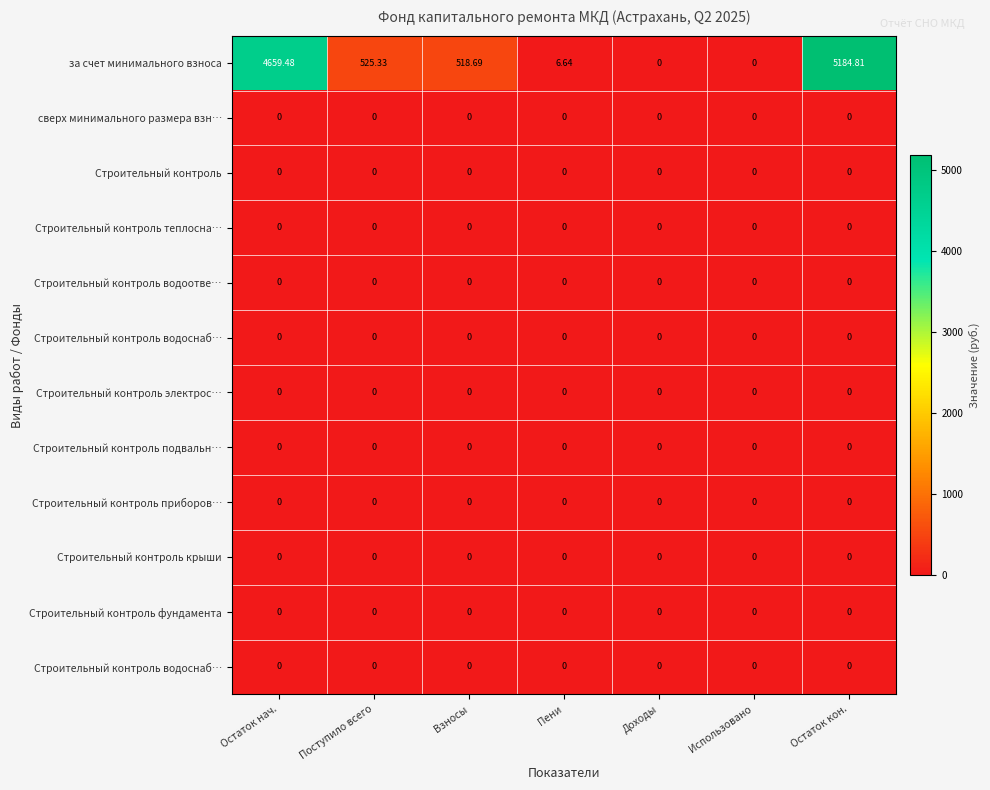

What is the total value across all series at Остаток кон.?

5184.8